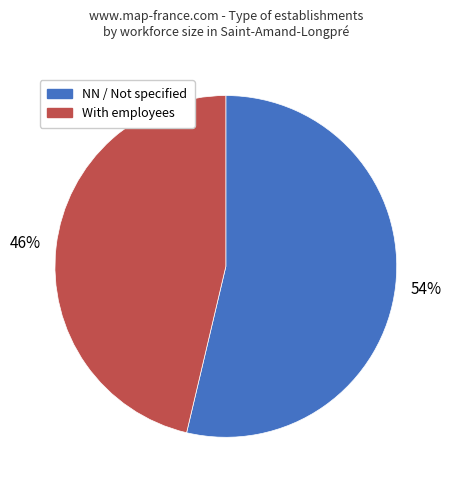

Is there any slice that represents more than half of the pie?

Yes